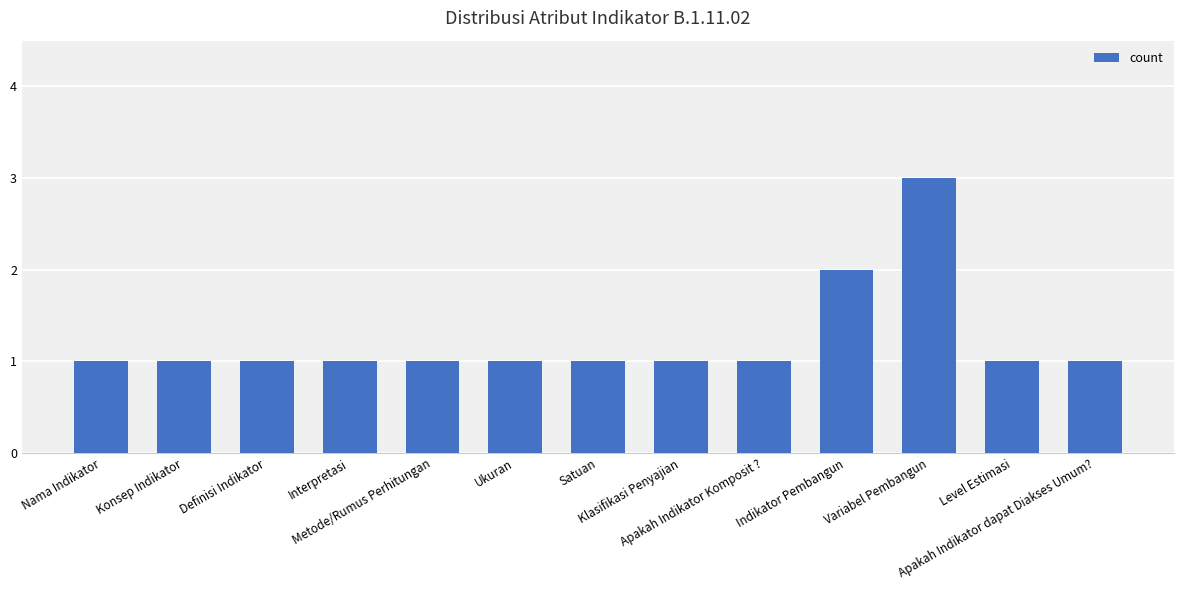

Are the bars grouped side by side (vs. stacked)?

No